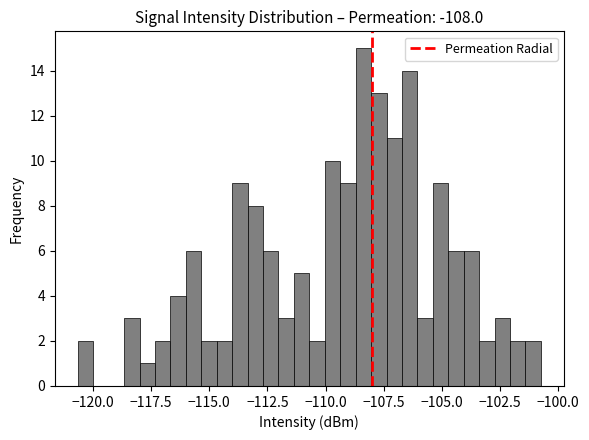

Read against the x-axis, roughly where is the centre of the tallest bar?

-108.5